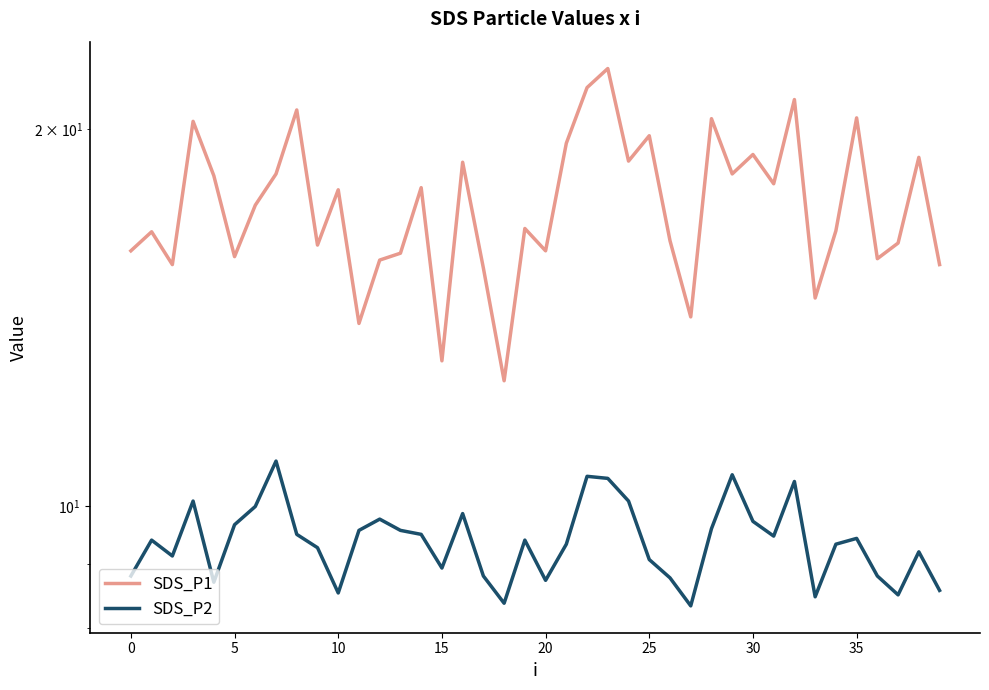

How many interior local peaks does the SDS_P1 series have?

14